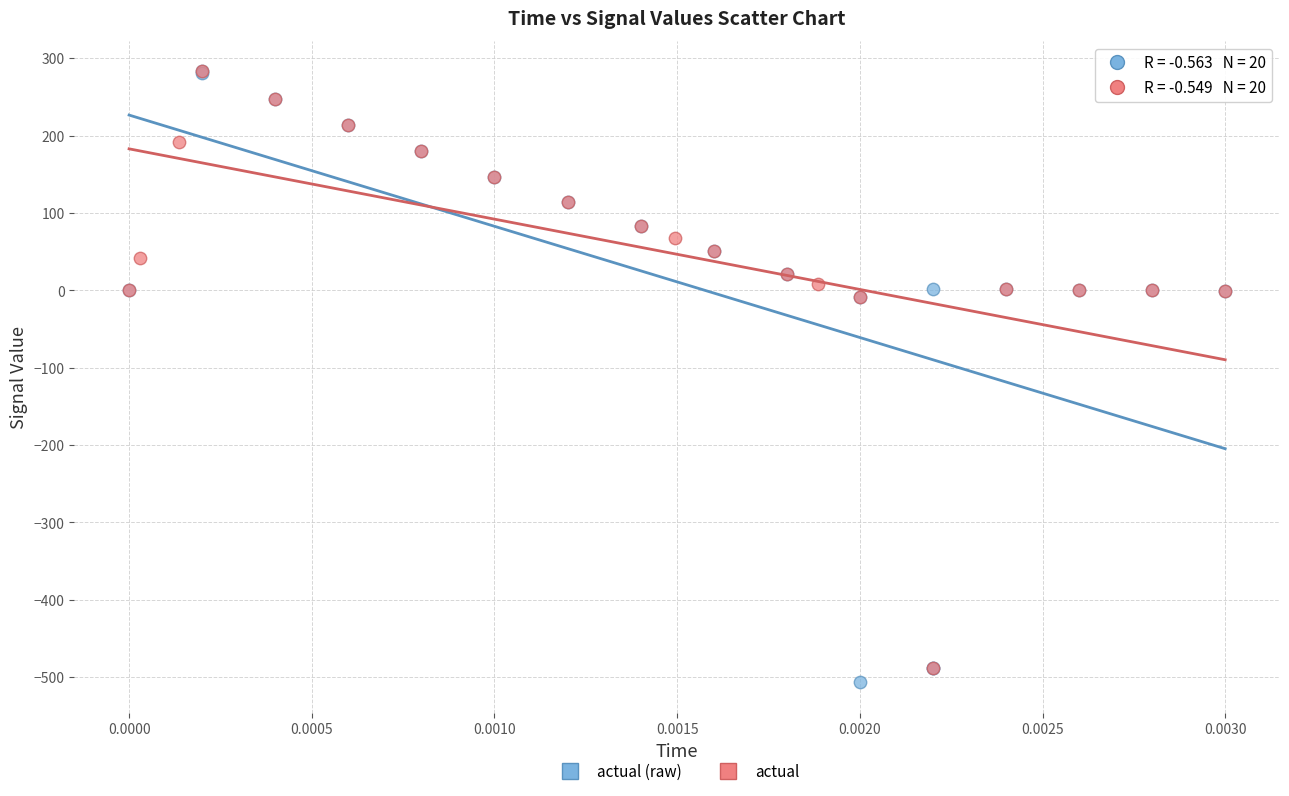

Which series reaches the minimum Y coordinate?

actual (raw)